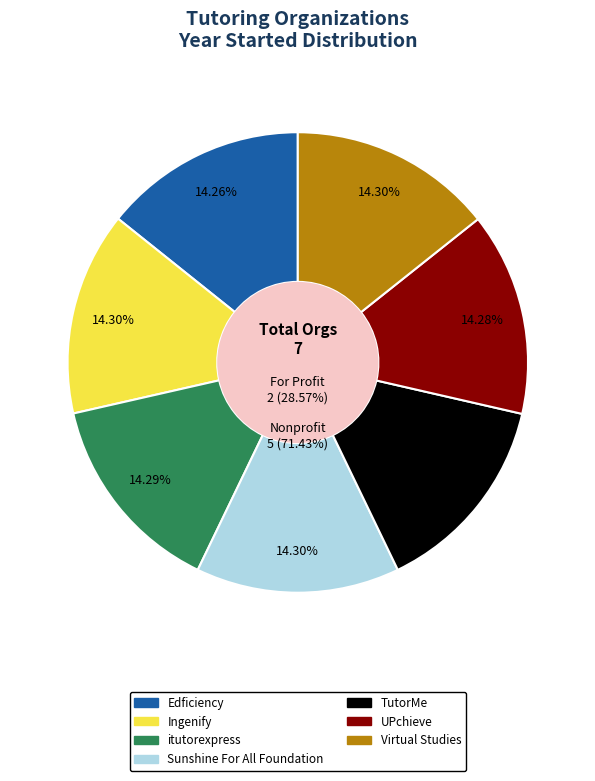

Which category has the biggest portion of the pie?

Sunshine For All Foundation